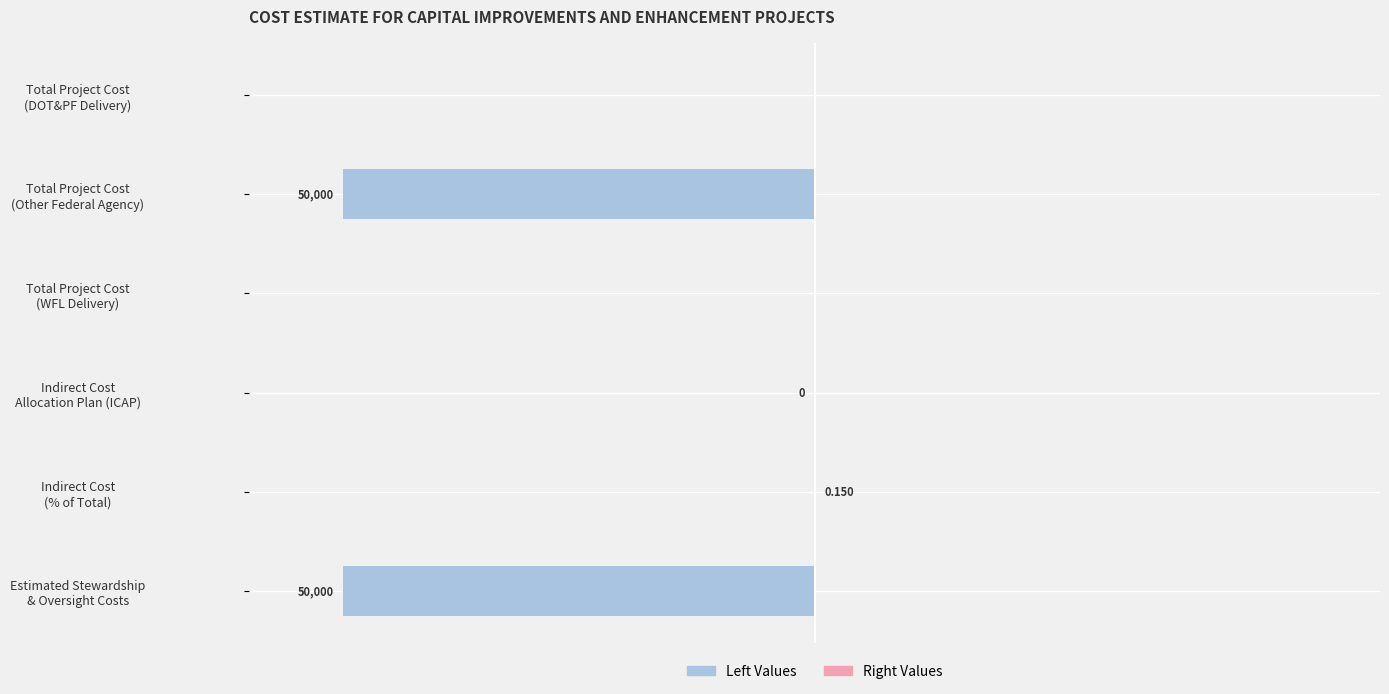

True or false: Right Values has a value of 0.0 at Total Project Cost (DOT&PF Delivery).

False